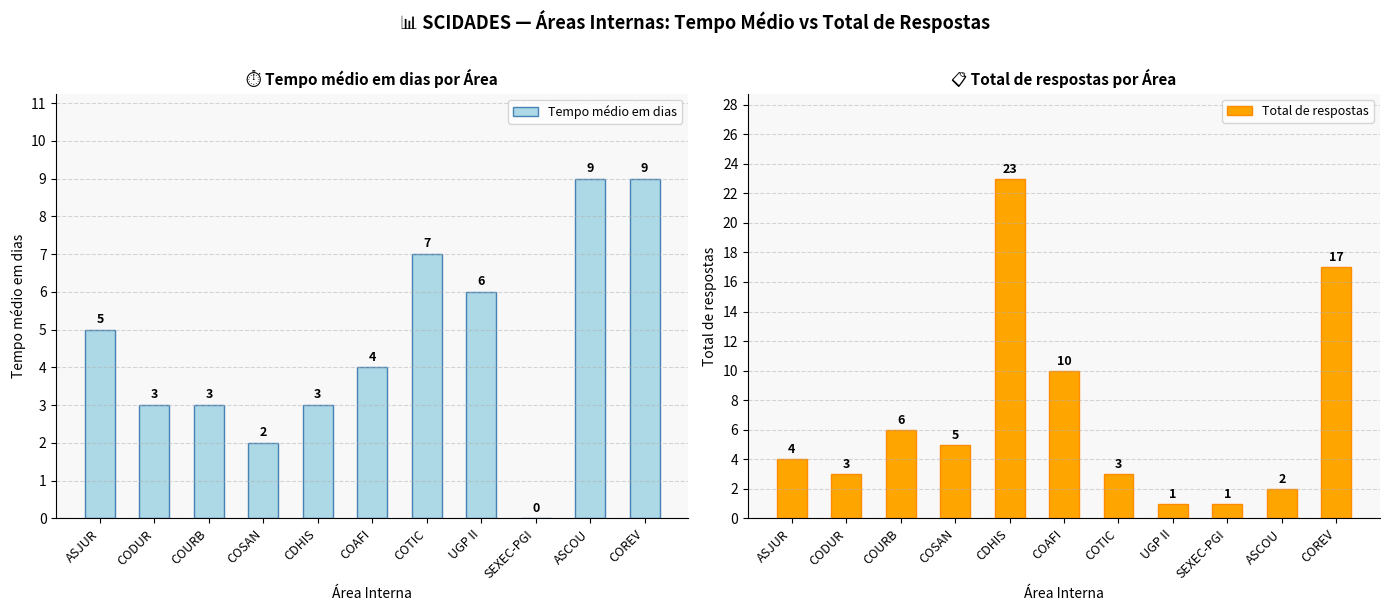

What is the difference between the maximum and minimum values in the Tempo médio em dias series?

9